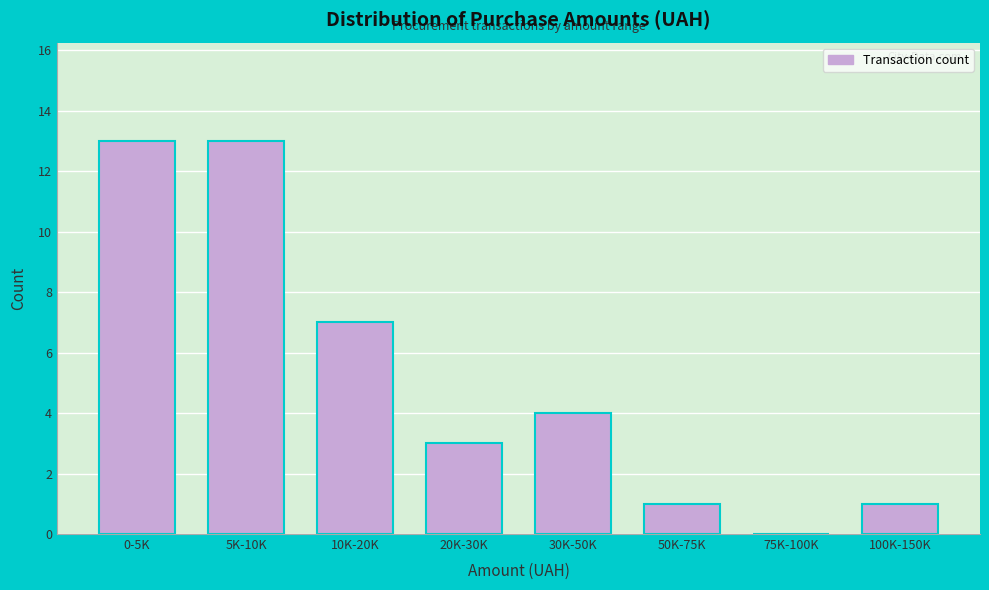

Reading left to right, extract all data points from this chart.

0-5K=13	5K-10K=13	10K-20K=7	20K-30K=3	30K-50K=4	50K-75K=1	75K-100K=0	100K-150K=1